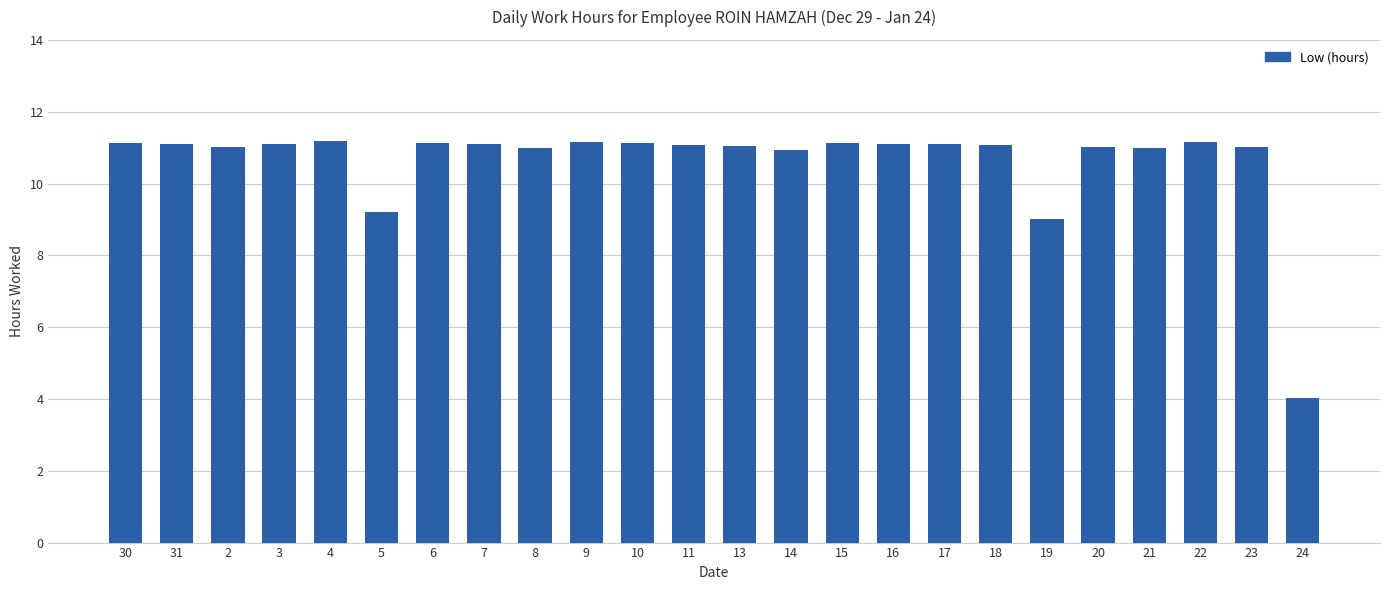

What position from the left is 18?

18